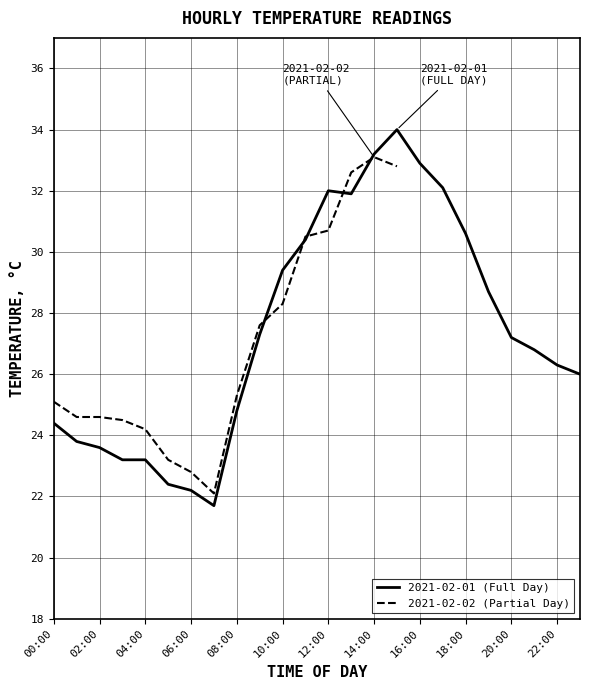

What is the sum of the values at 19:00 and 07:00?

50.4